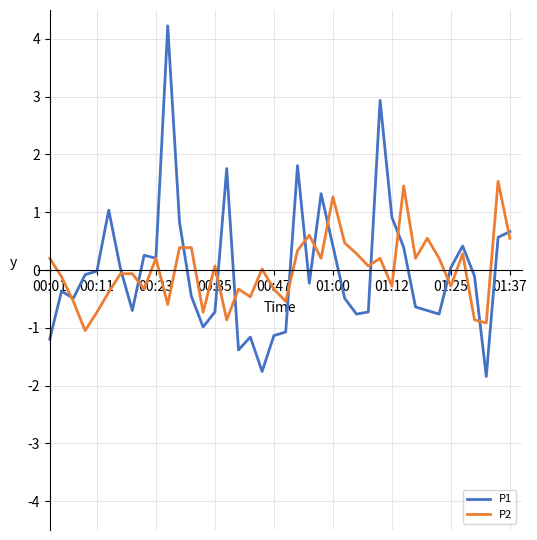

What is the minimum value for P2?

-1.0